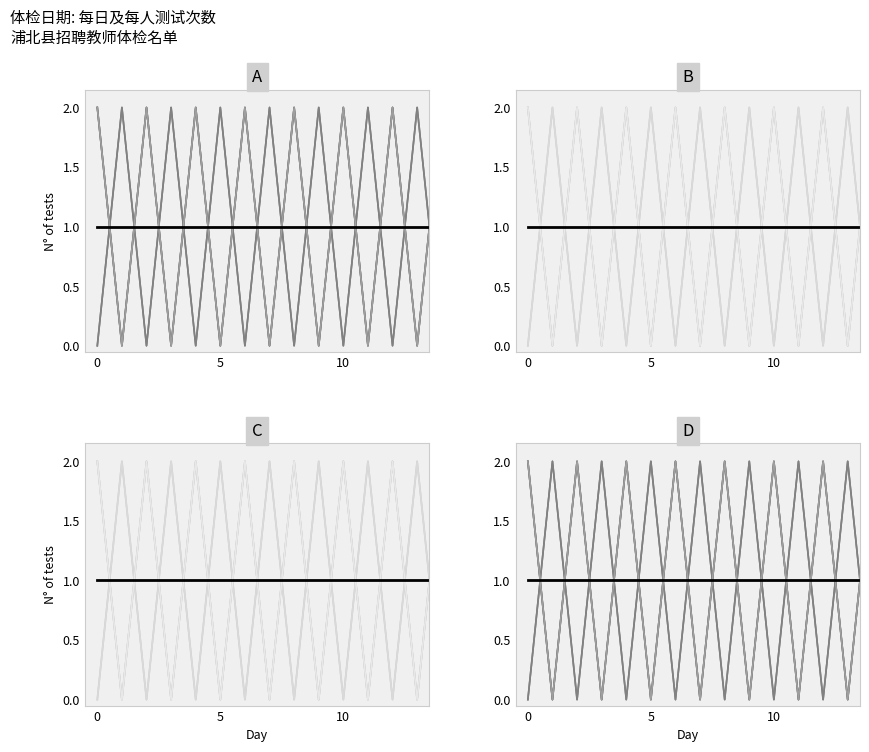

How many times do Mean and Patient 1 cross each other?

14